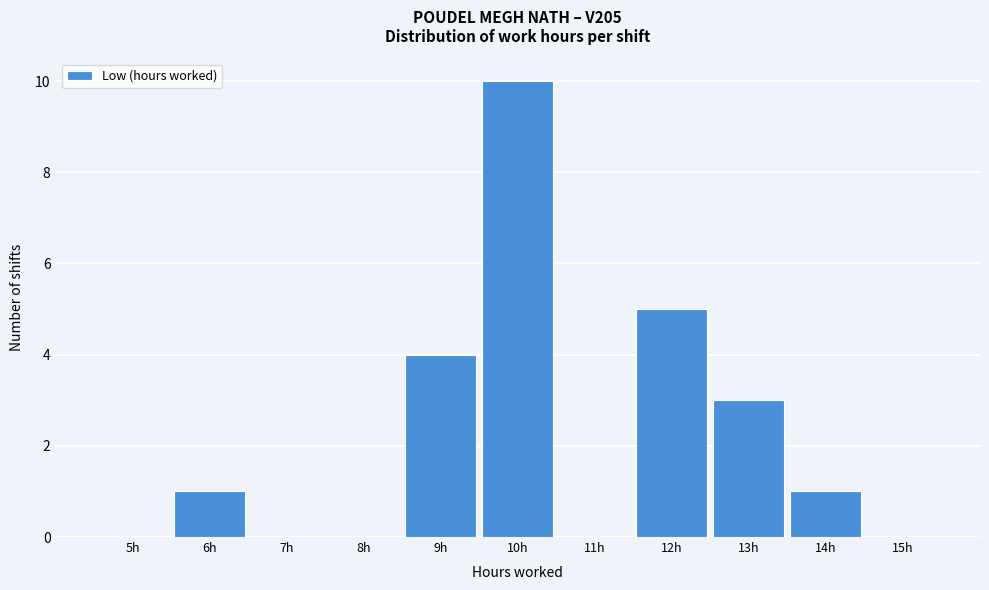

Reading left to right, extract all data points from this chart.

5h=0	6h=1	7h=0	8h=0	9h=4	10h=10	11h=0	12h=5	13h=3	14h=1	15h=0